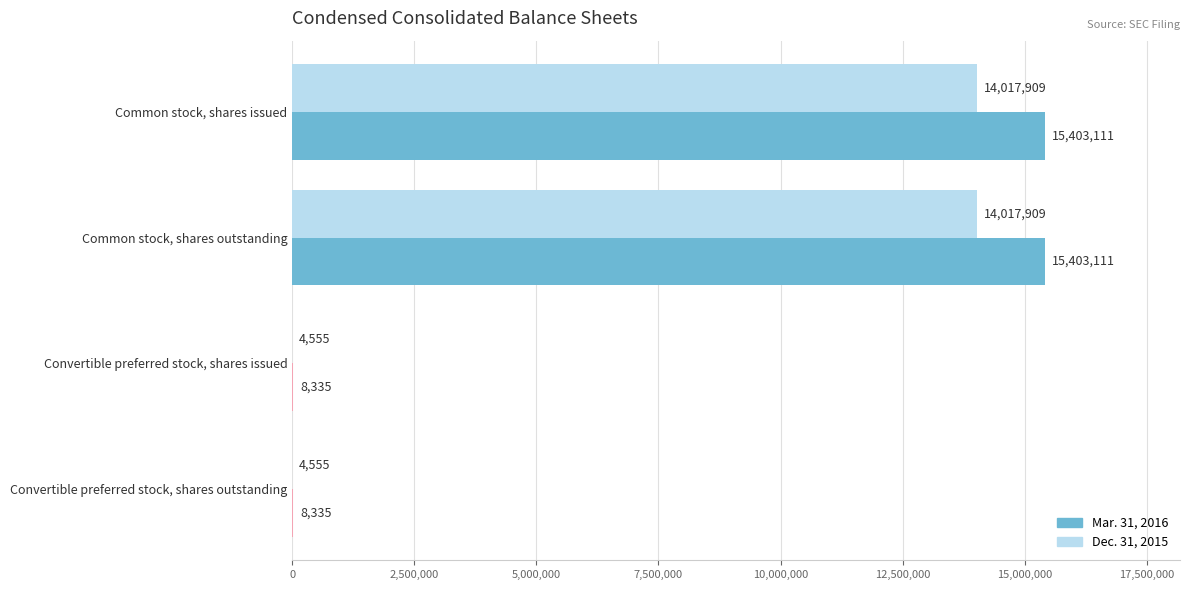

True or false: Dec. 31, 2015 has a value of 14017909 at Common stock, shares issued.

True